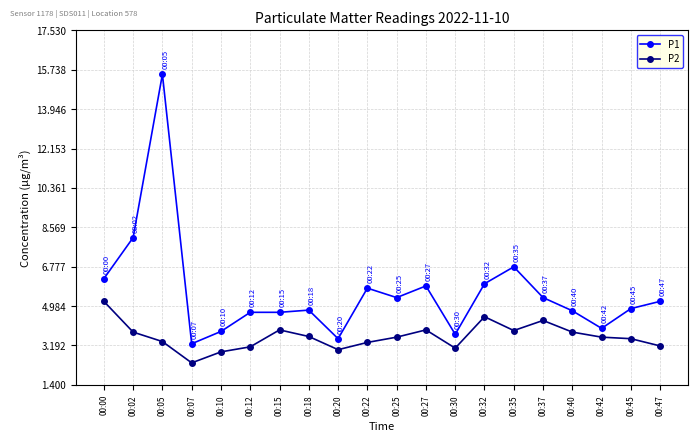

Is it true that P1 equals 4.8 at 00:40?

True